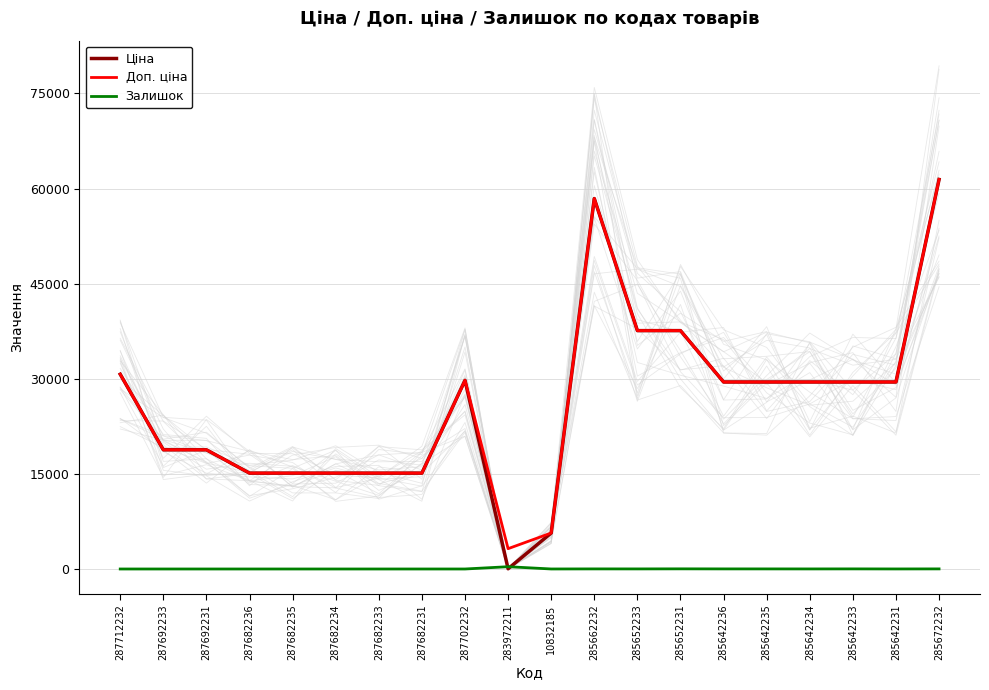

What are all the series names shown in the legend?

Ціна, Доп. ціна, Залишок